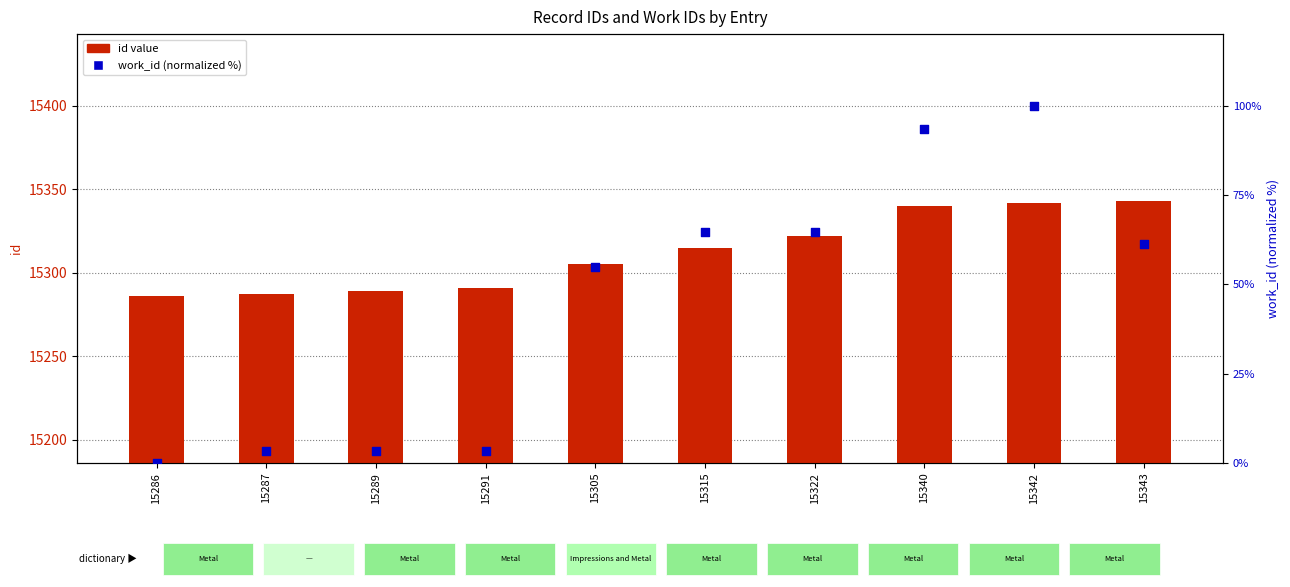

What is the total value across all series at 15289?

15292.2